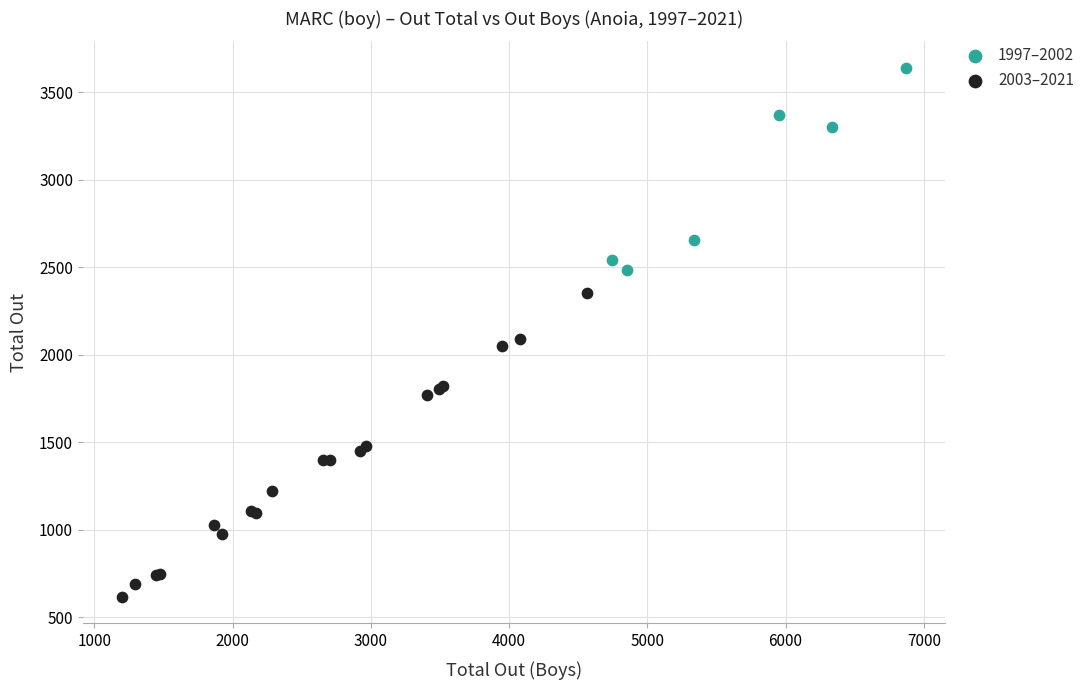

Which series has the widest spread of Y values?

2003–2021